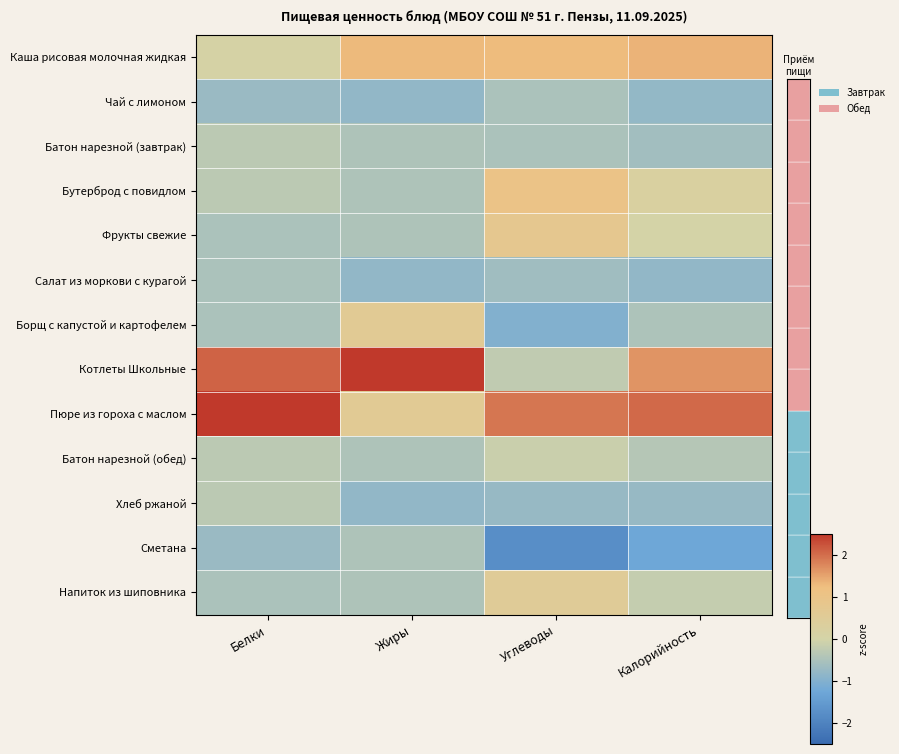

What is the minimum value shown in the chart?

-1.8